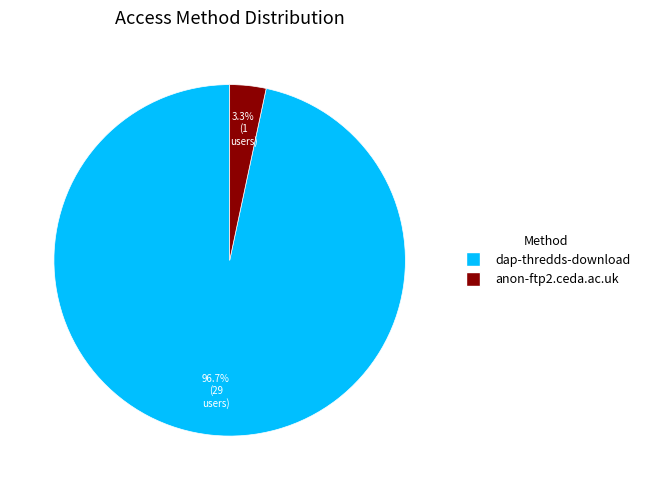

Which slice is the largest?

dap-thredds-download